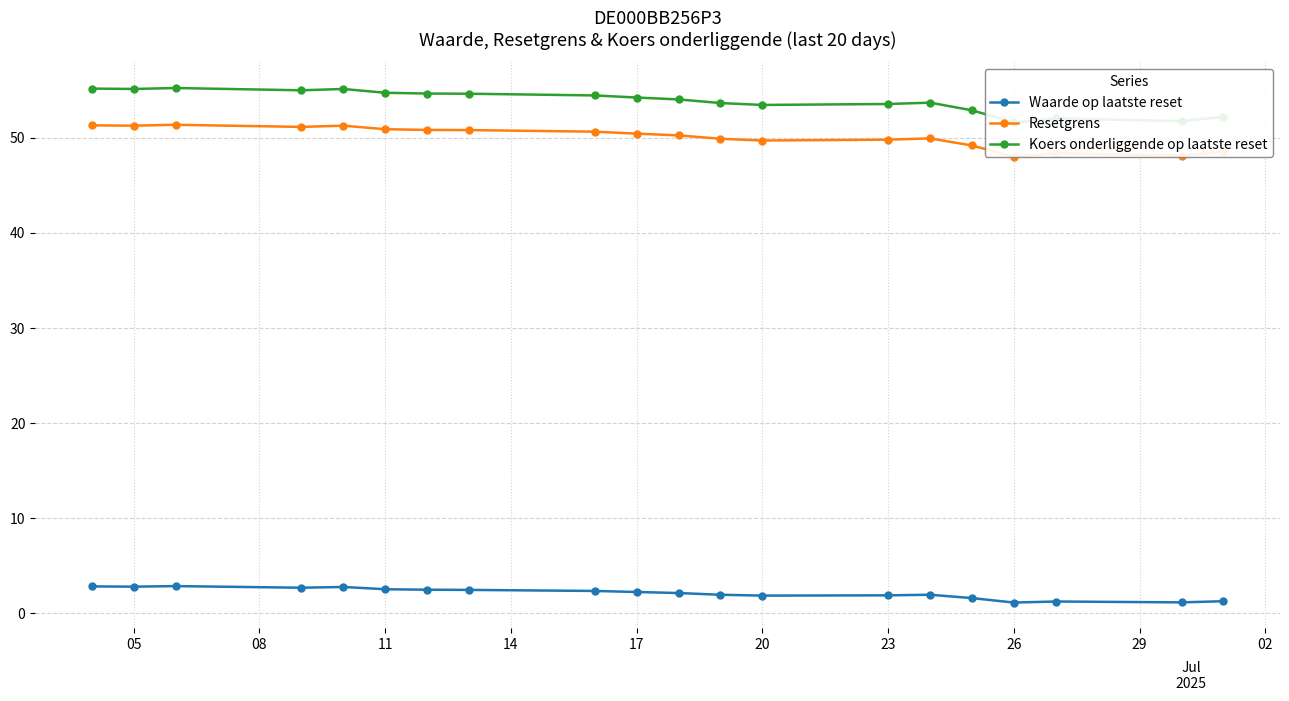

What is the maximum value for Waarde op laatste reset?

2.9